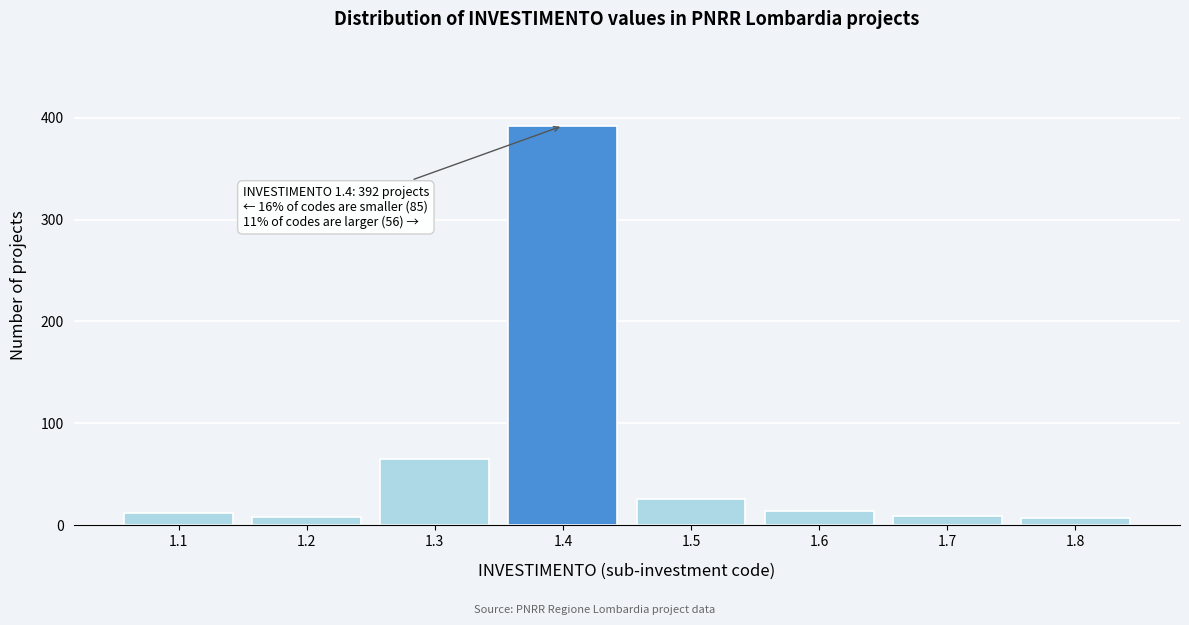

What is the difference between the maximum and minimum values?

385